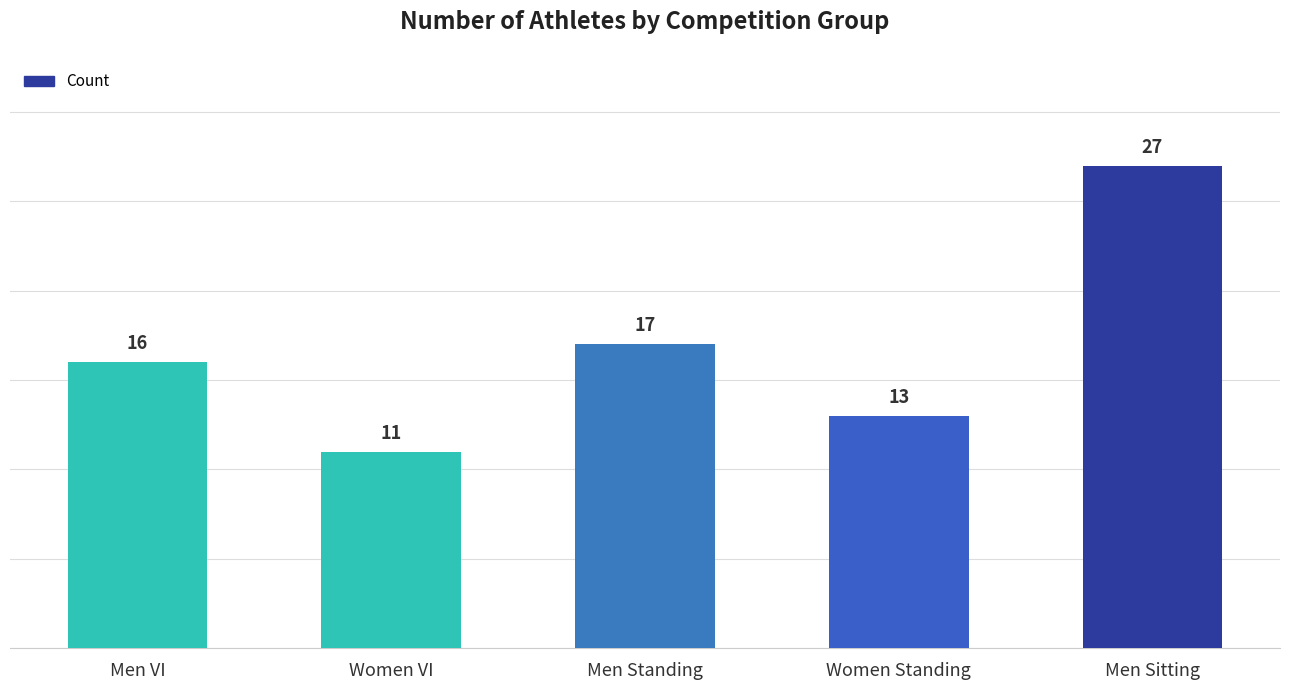

Rank the categories by value from lowest to highest.

Women VI, Women Standing, Men VI, Men Standing, Men Sitting